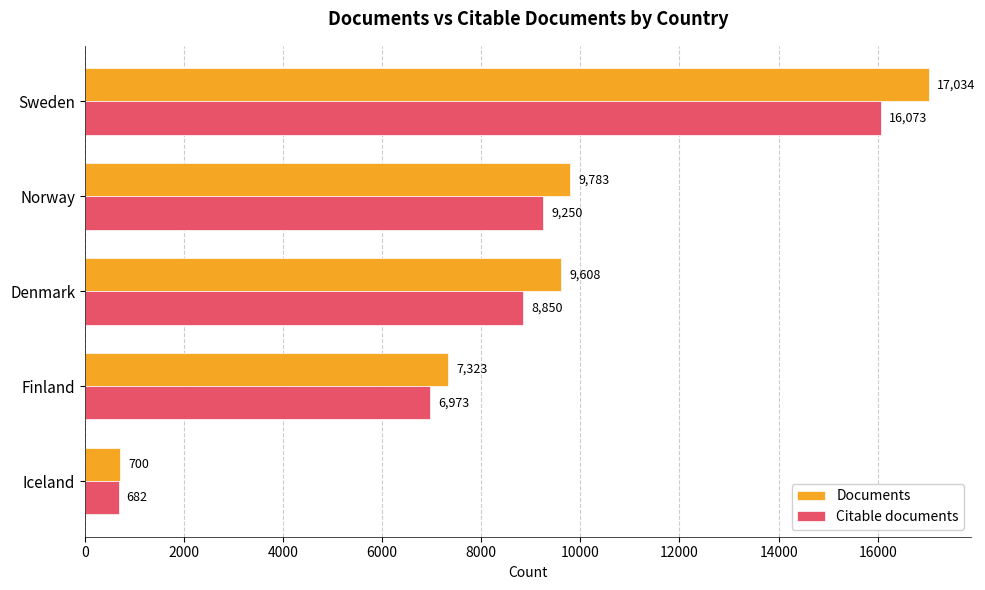

What is the total value across all series at Sweden?

33107